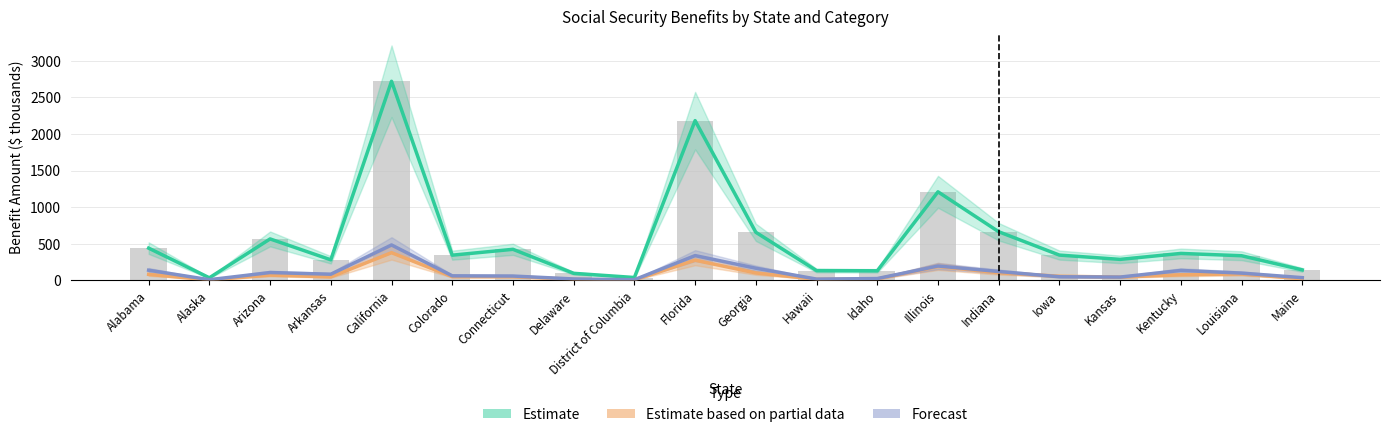

What is the difference between the maximum and minimum values in the Estimate based on partial data series?

373.2